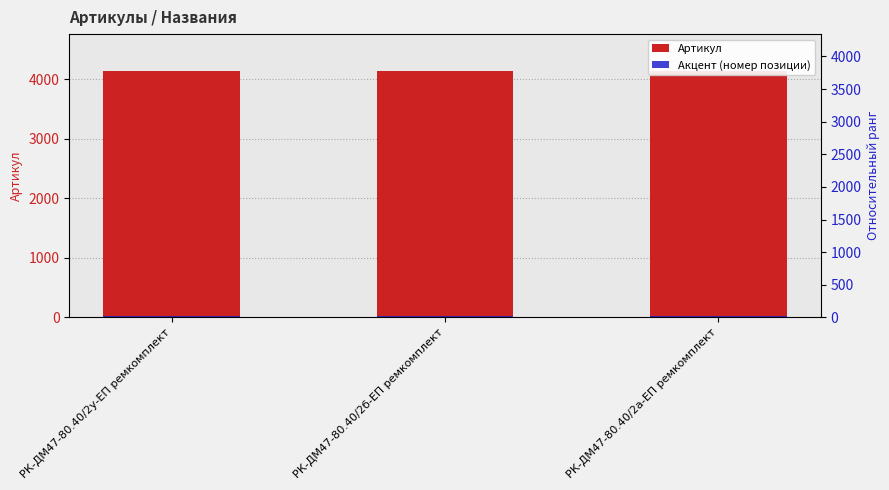

What are all the series names shown in the legend?

Артикул, Акцент (номер позиции)